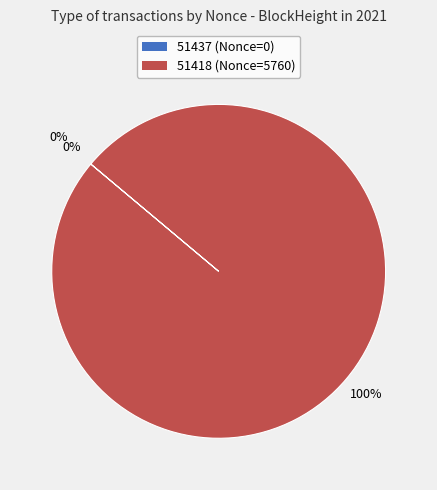

Rank the categories by value from lowest to highest.

51437, 51418